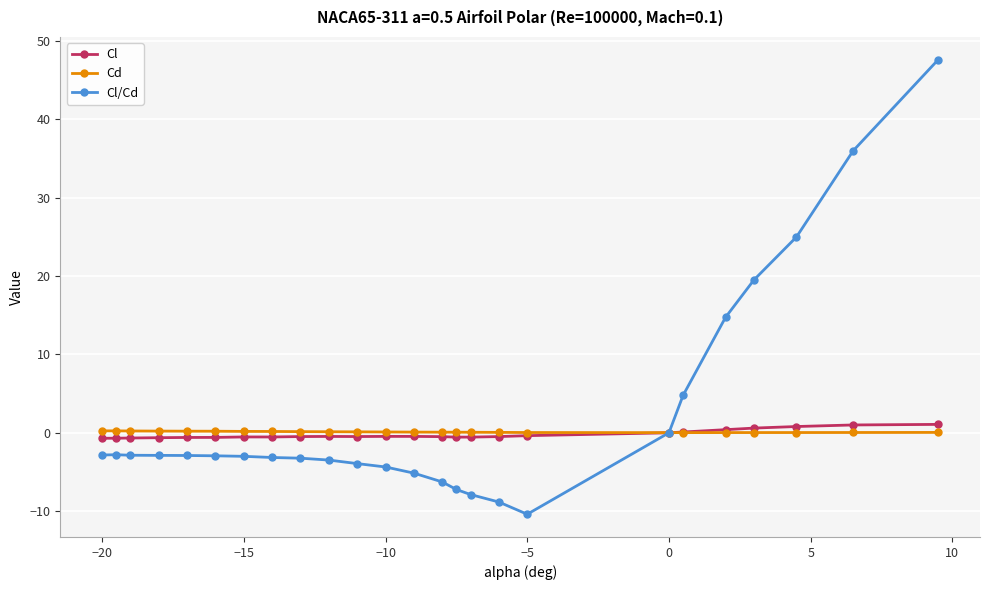

True or false: Cl has more than 1 interior local peaks.

True